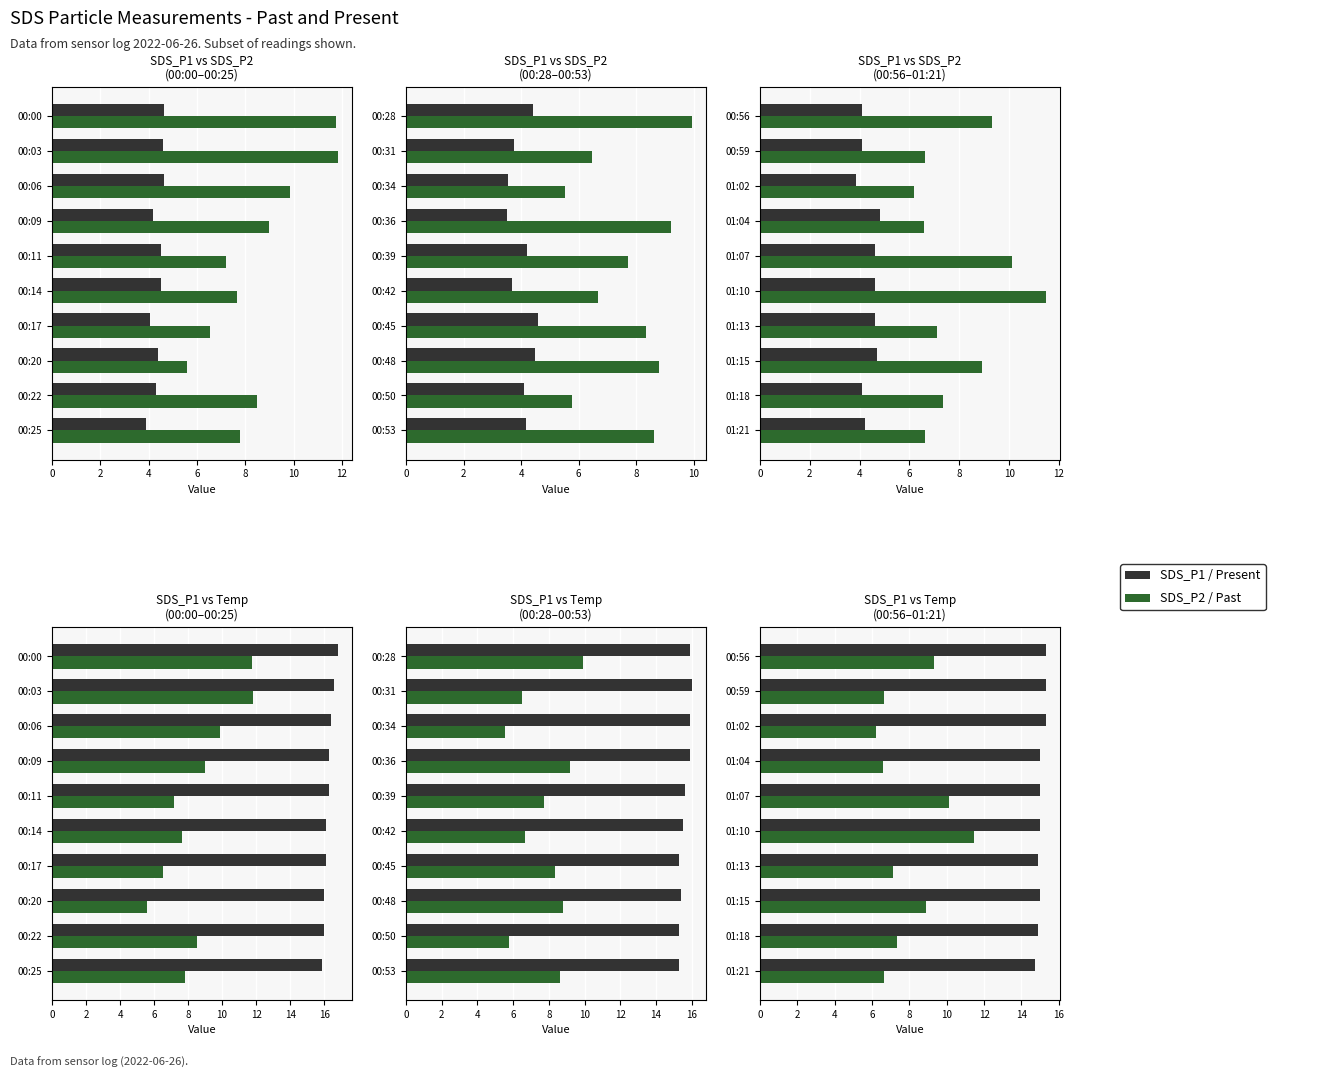

What is the sum of the Temp values at 8 and 12?

29.8